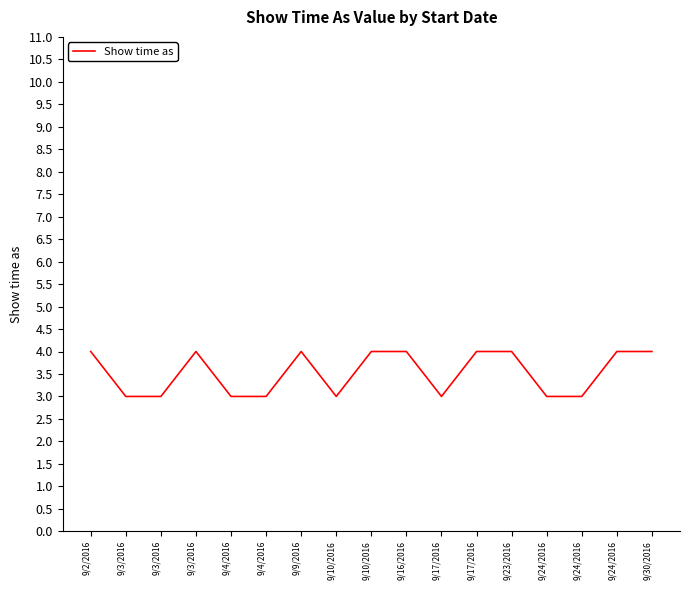

How many interior local valleys (lower than both neighbors) does the data have?

2